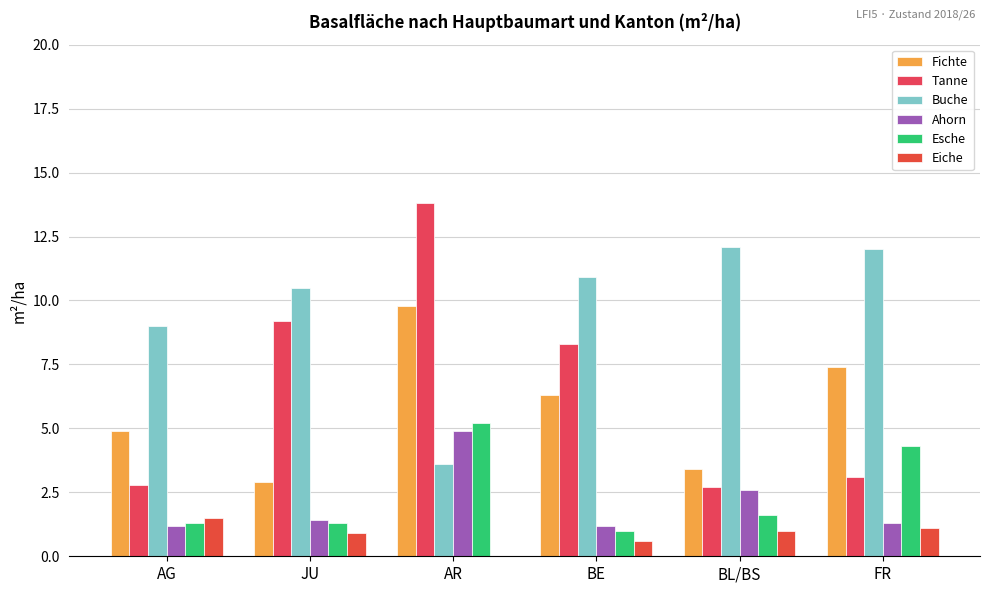

Is the value of Buche at FR greater than the value of Eiche at AG?

Yes